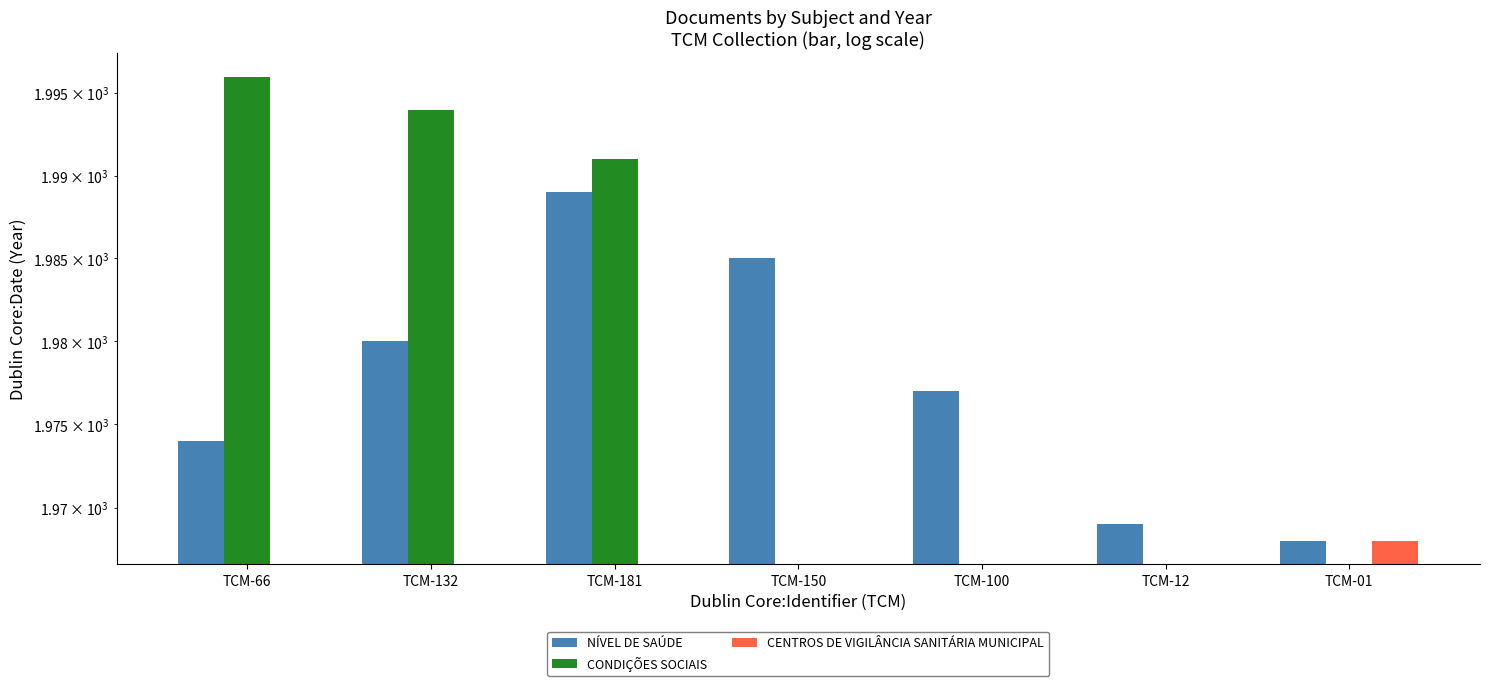

At which category does the chart reach its minimum across all series?

TCM-01